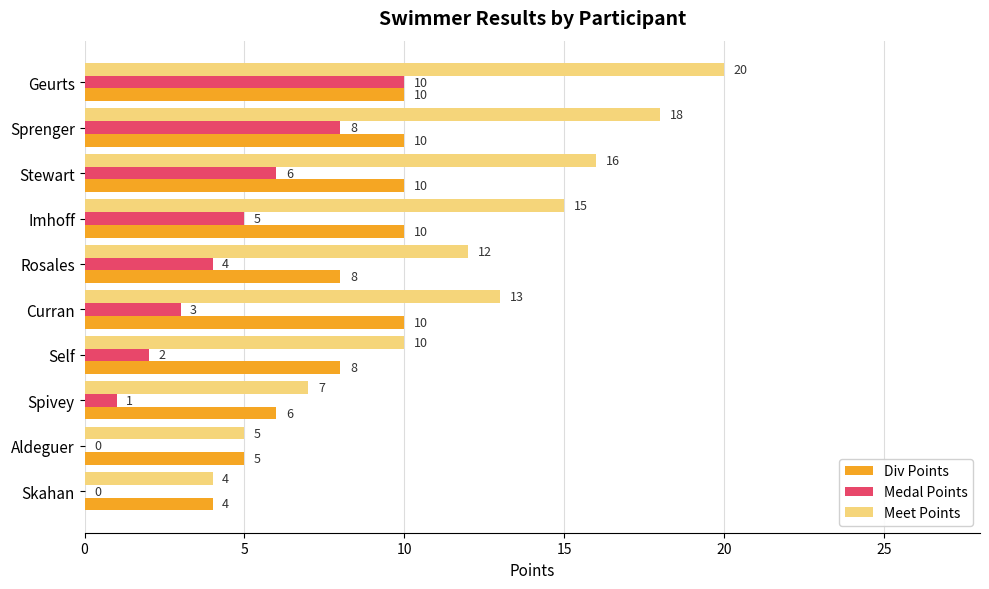

What is the approximate value of Div Points at Curran?

10